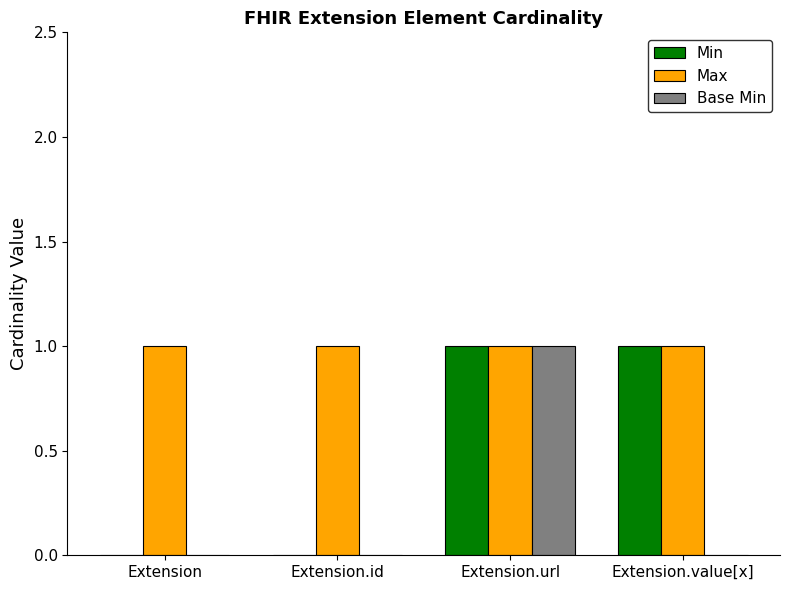

Which category has the highest value in the Base Min series?

Extension.url